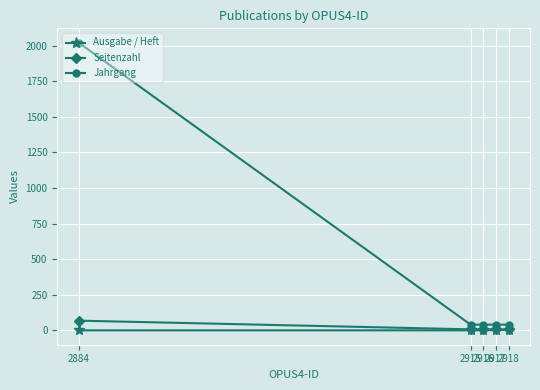

The value of Ausgabe / Heft at 2915 is 0. True or false?

False